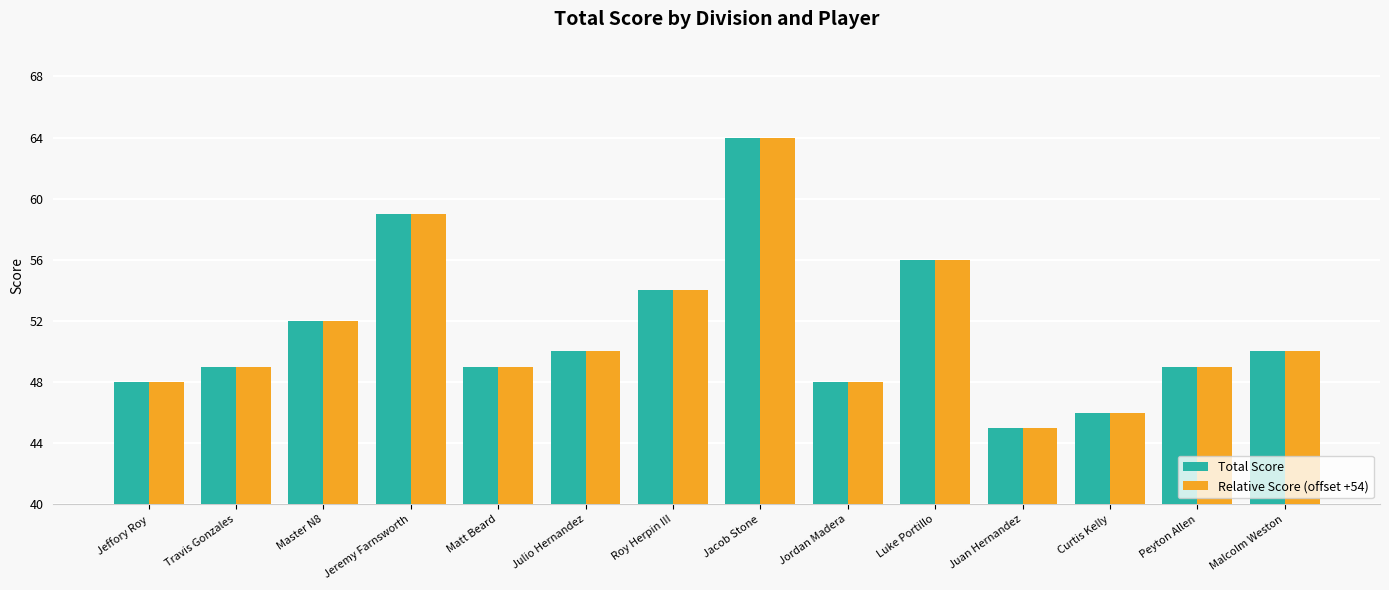

How many bars are there in each group?

2